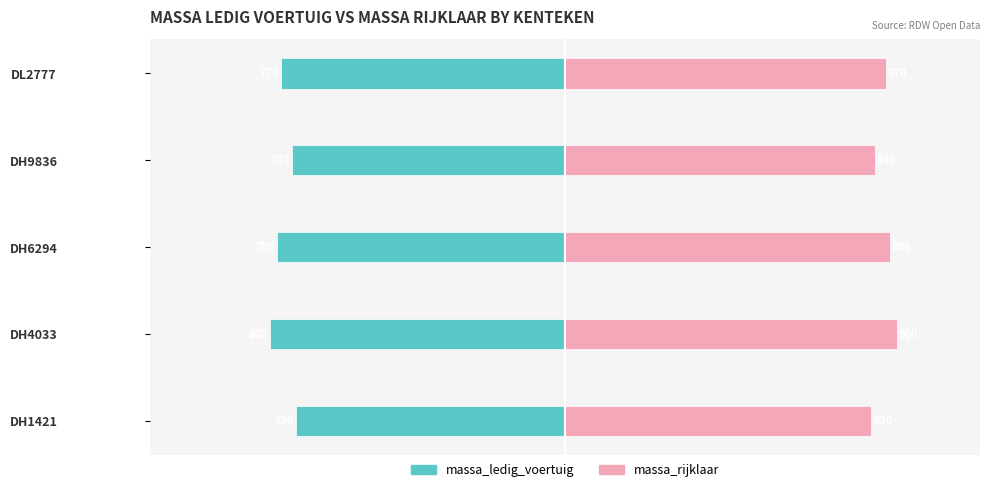

Which series has the largest range (max minus min)?

massa_ledig_voertuig